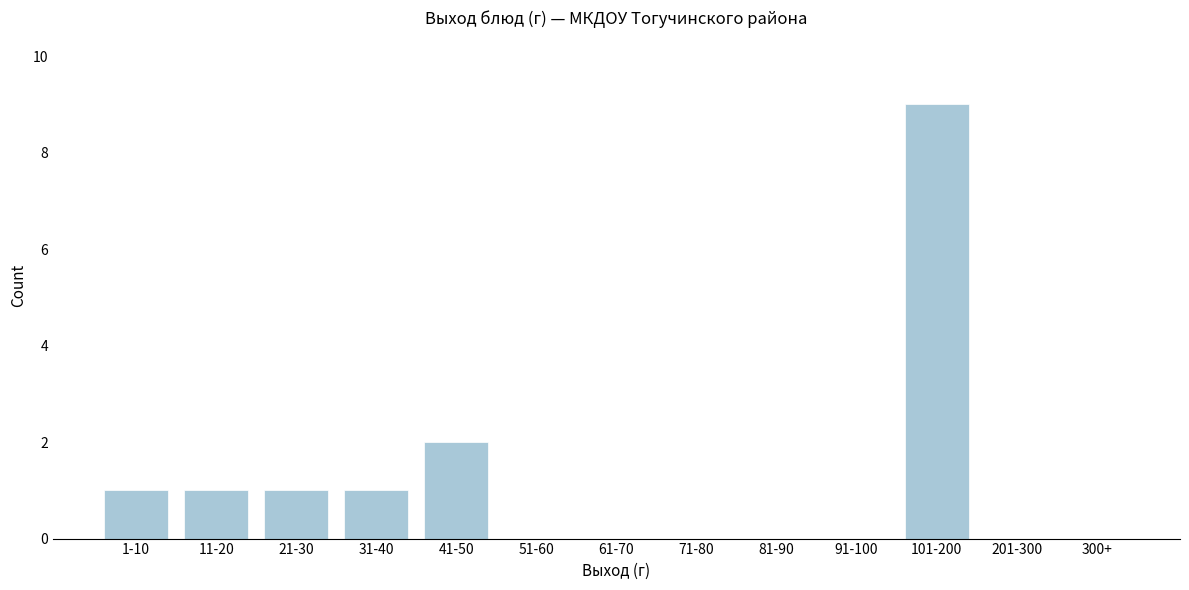

Reading left to right, what are all the values shown in this chart?

1-10=1	11-20=1	21-30=1	31-40=1	41-50=2	51-60=0	61-70=0	71-80=0	81-90=0	91-100=0	101-200=9	201-300=0	300+=0